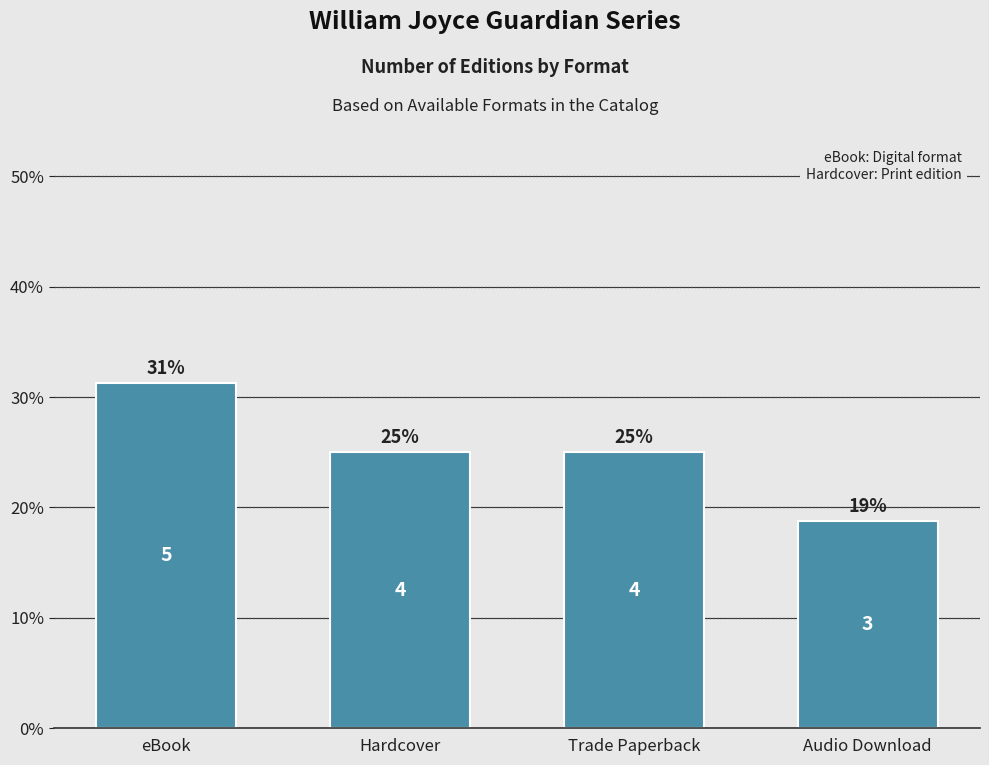

Reading right to left, list all the values displayed in this chart.

Audio Download=0.2	Trade Paperback=0.2	Hardcover=0.2	eBook=0.3